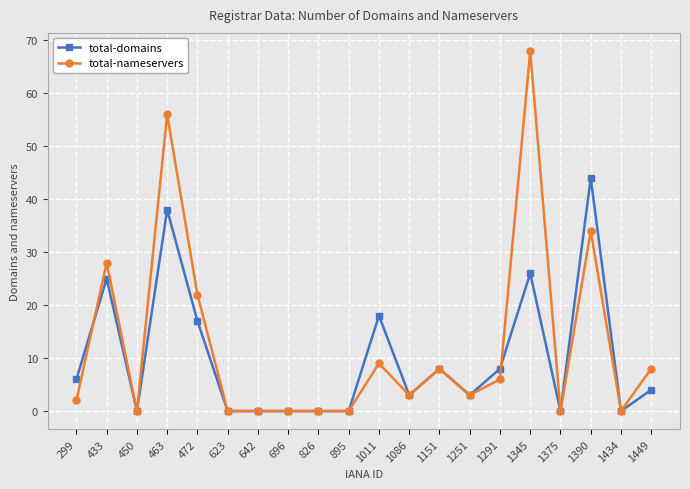

Where do total-domains and total-nameservers first cross each other?

299 and 433